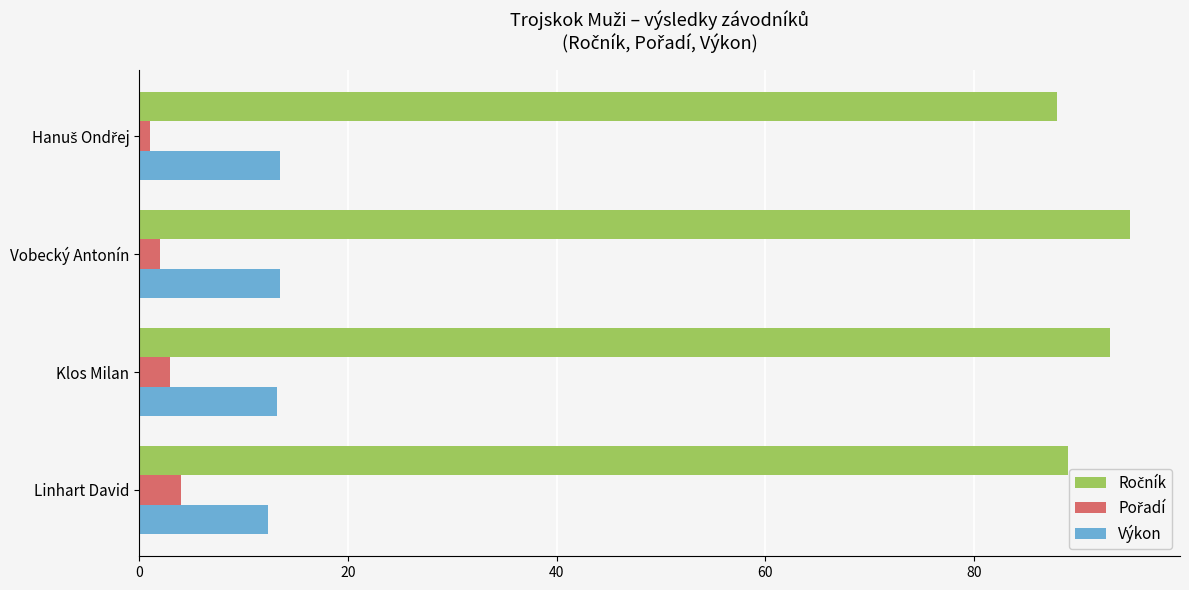

What is the sum of all Výkon values?

52.5